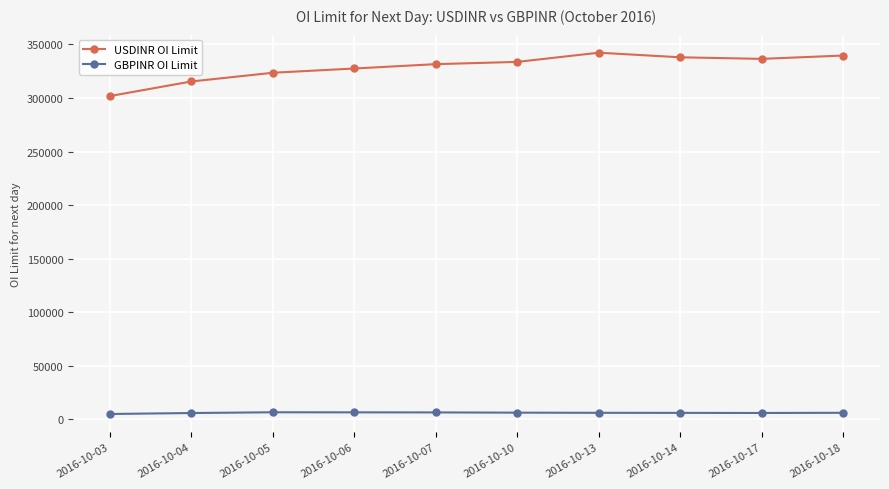

True or false: GBPINR OI Limit and USDINR OI Limit intersect in this chart.

False